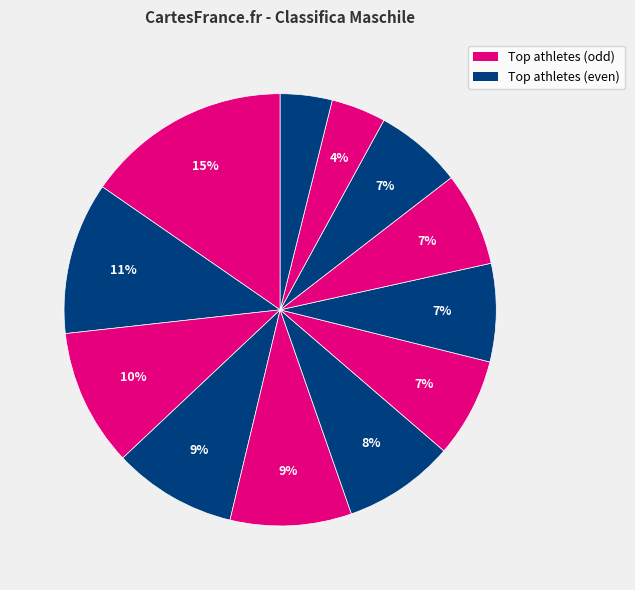

How many slices are in this pie chart?

12